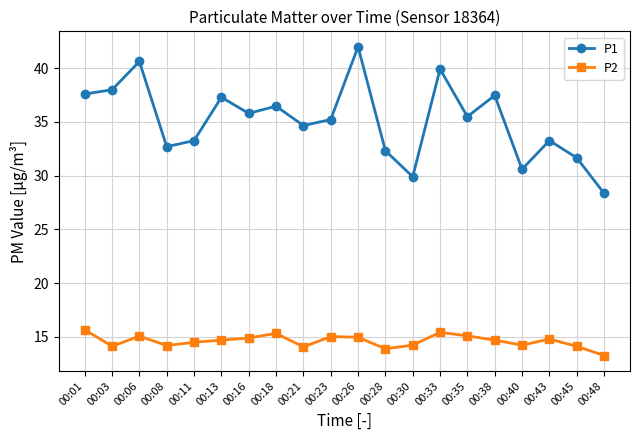

At which category is the sum across all series the highest?

00:26